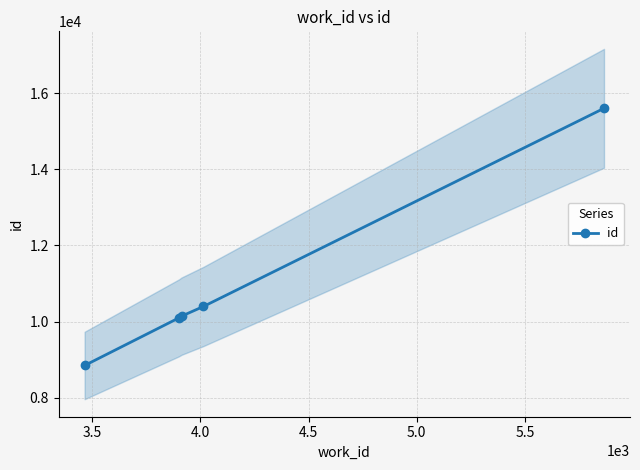

What is the value of the id point at the 1st from the left?

8851